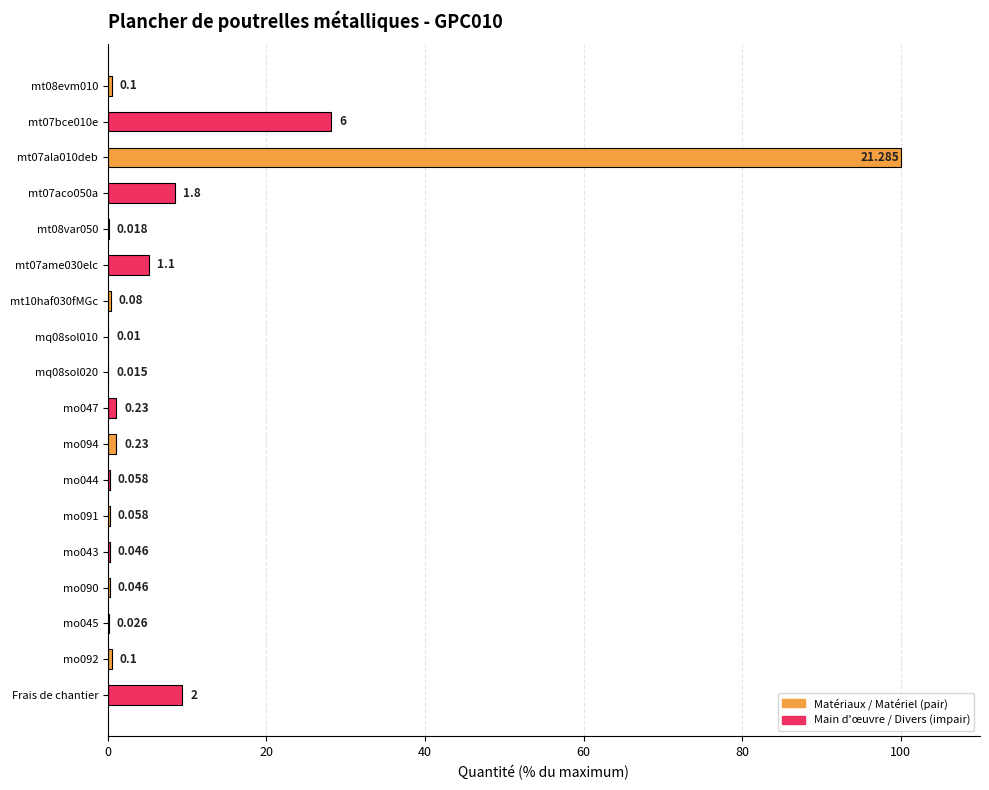

Are the bars horizontal?

Yes